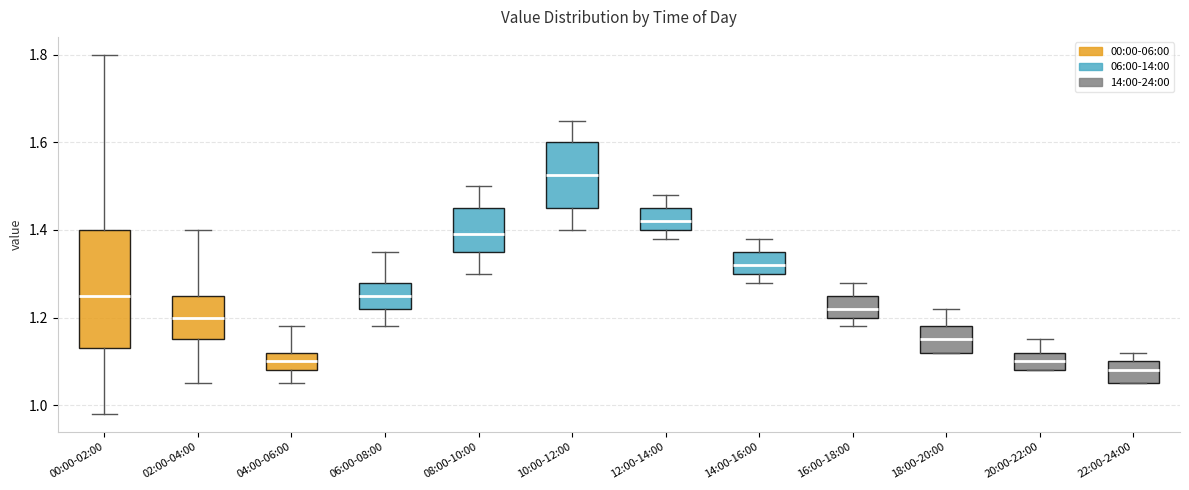

Where does the upper whisker of the box for 14:00-16:00 end on the y-axis? The values are not printed on the chart, so give them approximately, as read against the axis.

1.38